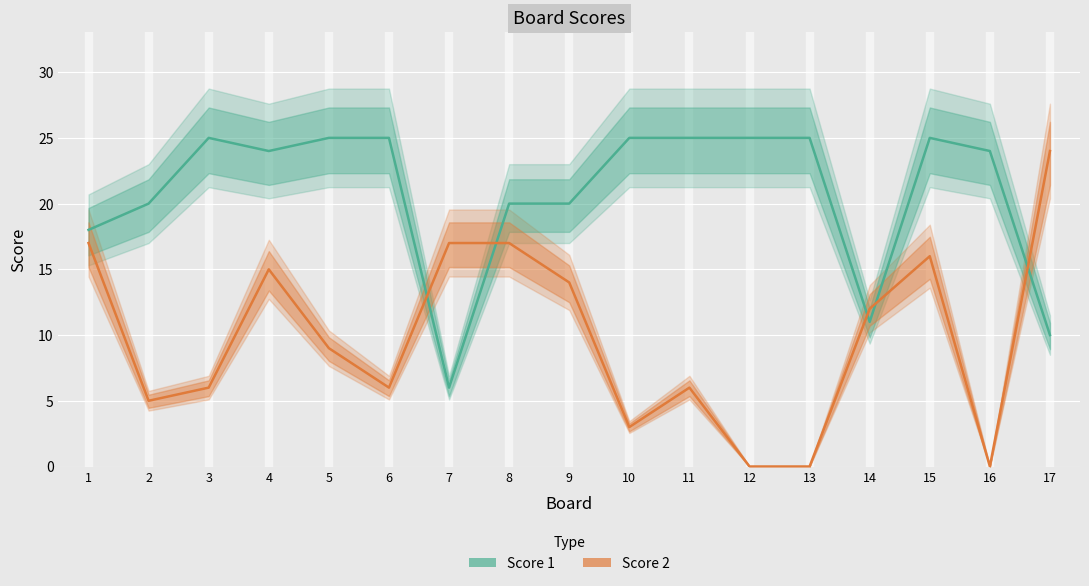

Read the Score 2 value at 5, to the nearest 5.

10